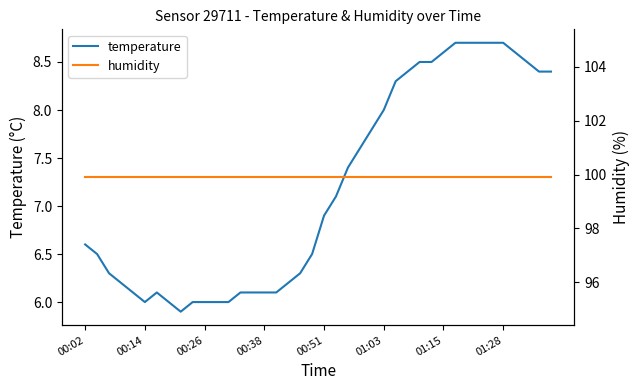

What is the total value across all series at 39?

108.3